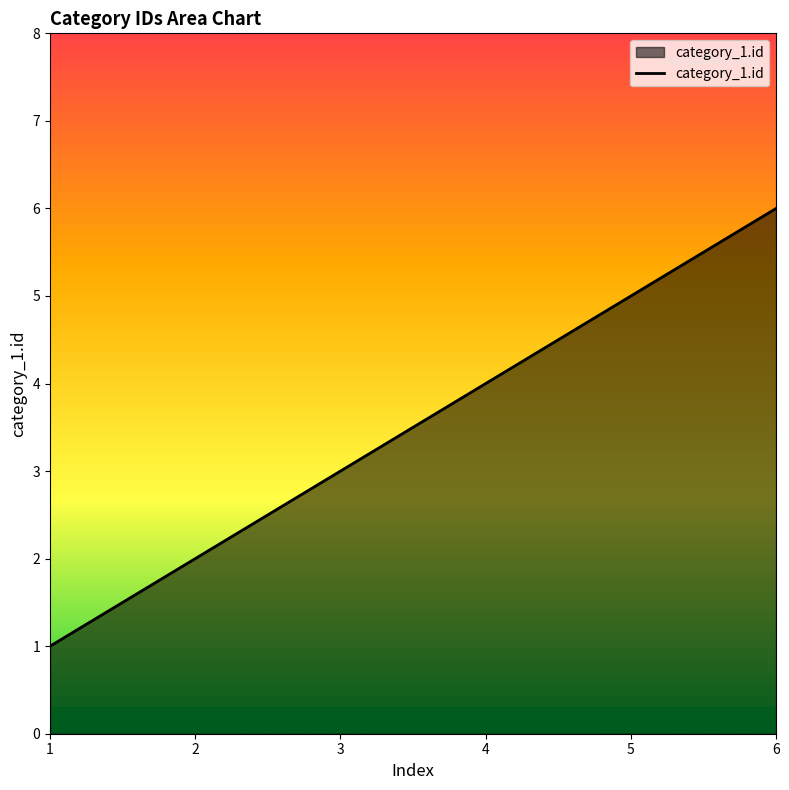

How many lines are shown in the chart?

1